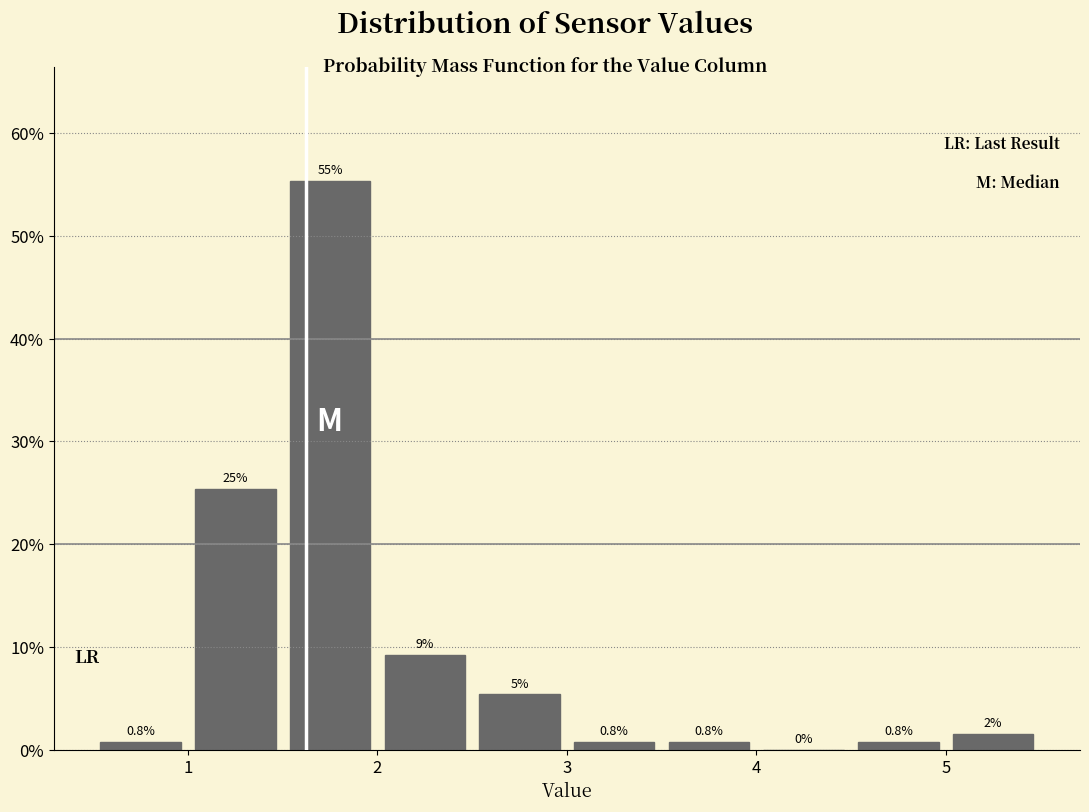

Which range on the x-axis has the tallest bar?

1.5 to 2.0